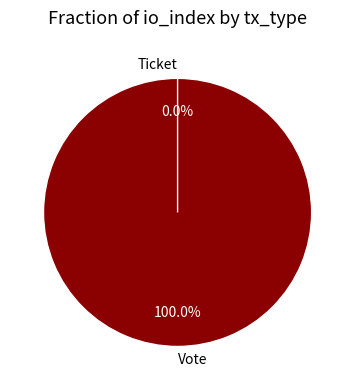

Count the number of slices in the pie.

2